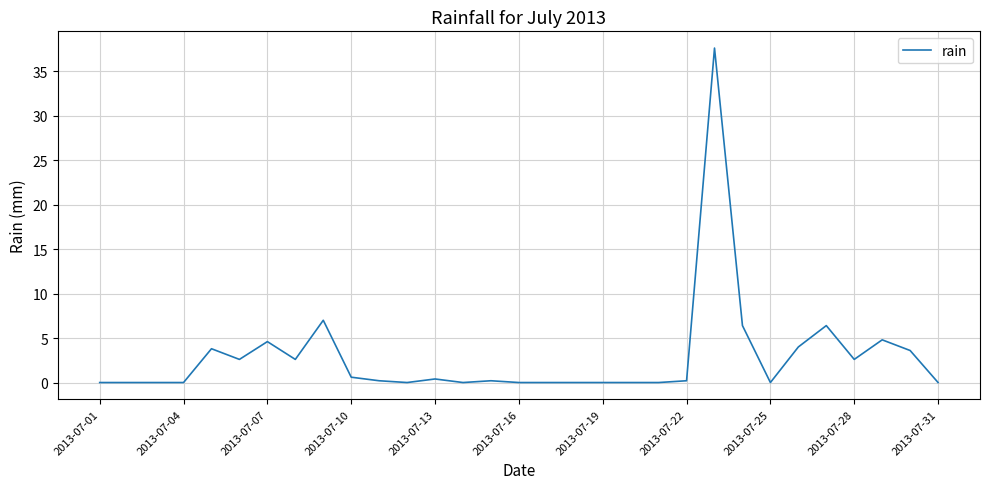

What is the greatest value displayed?

37.6